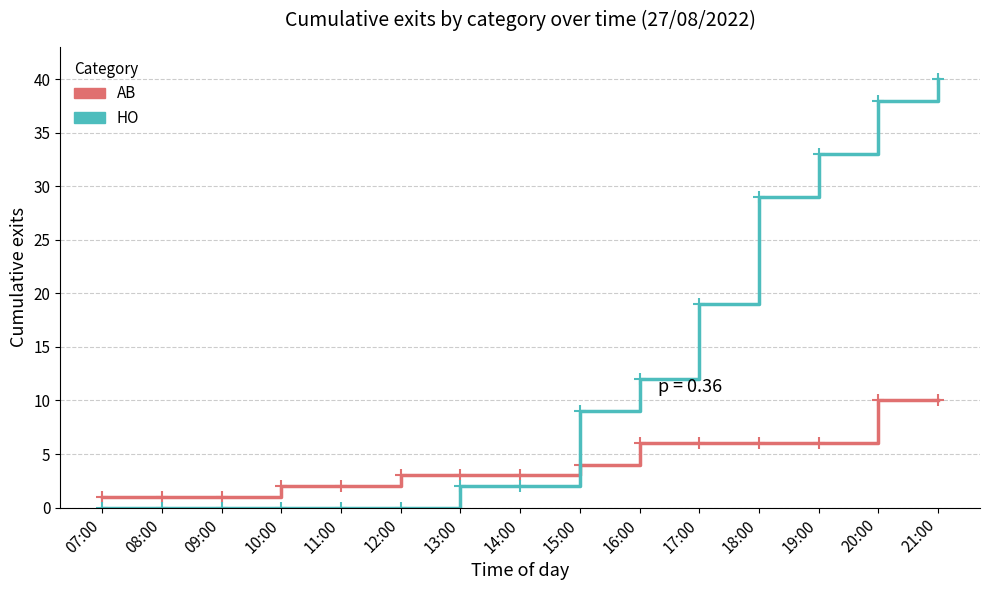

List the series in order of their overall mean, highest first.

HO, AB